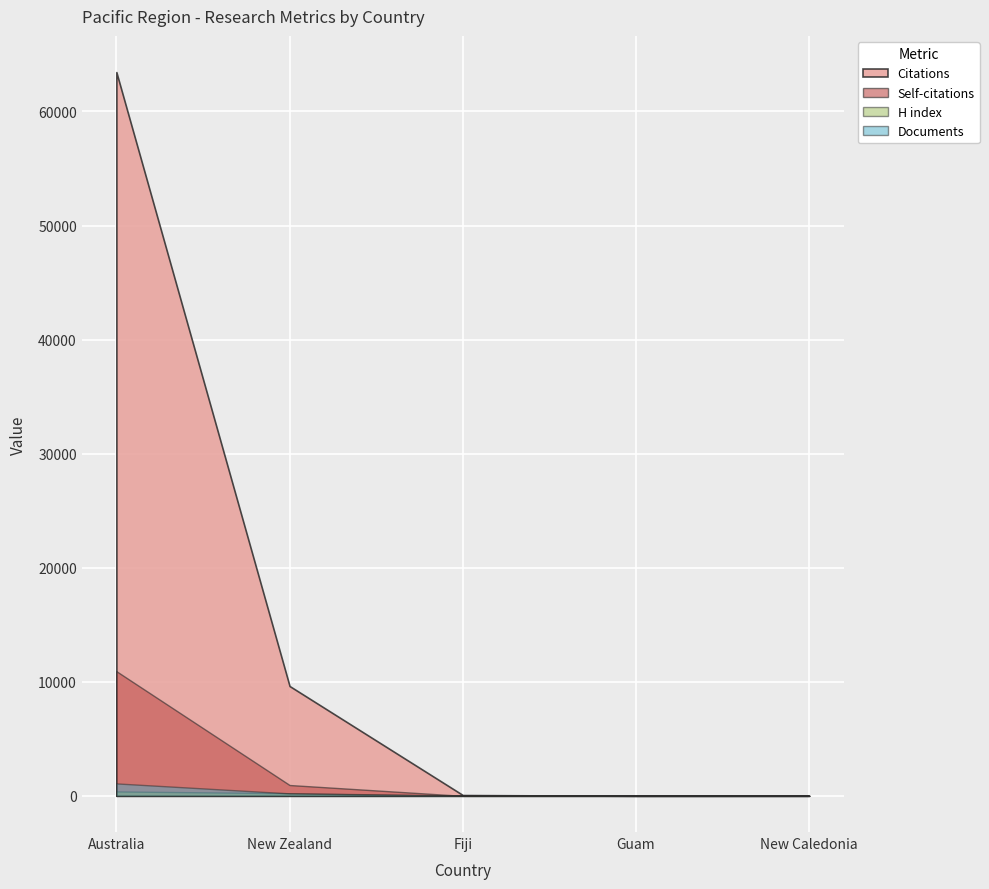

How many data points in Documents are above 2?

2